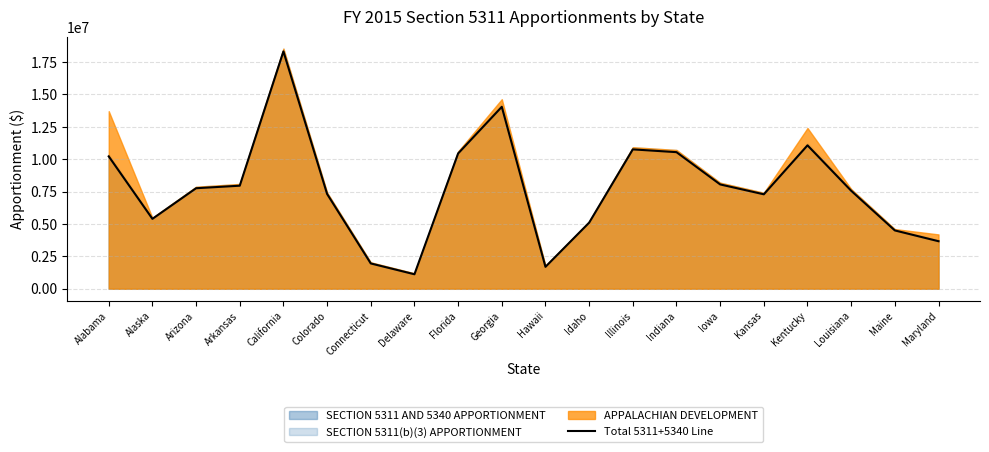

Is it true that the value at Florida is 10444431?

True